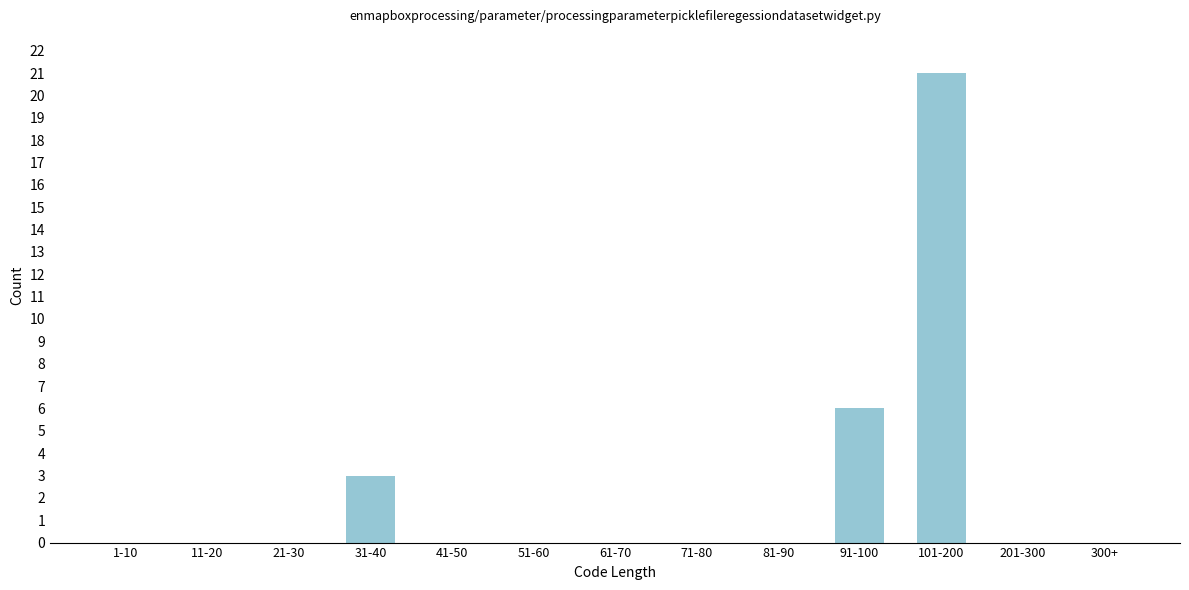

Reading right to left, list all the values displayed in this chart.

300+=0	201-300=0	101-200=21	91-100=6	81-90=0	71-80=0	61-70=0	51-60=0	41-50=0	31-40=3	21-30=0	11-20=0	1-10=0